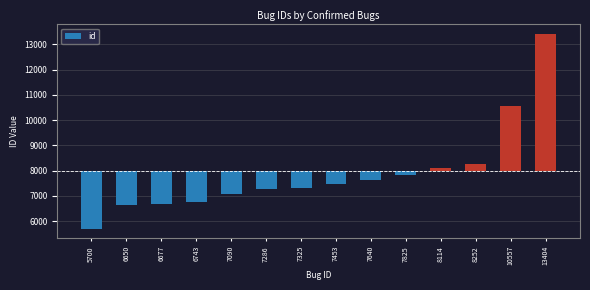

How many values are above zero?

4